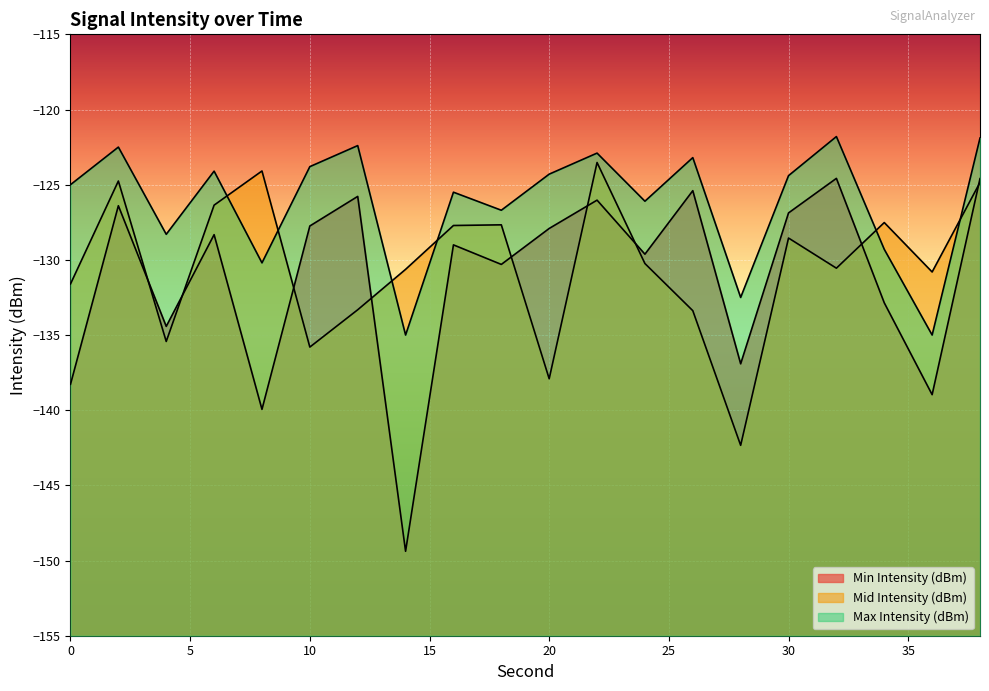

Between 26 and 36, which series saw the biggest shift?

Min Intensity (dBm)